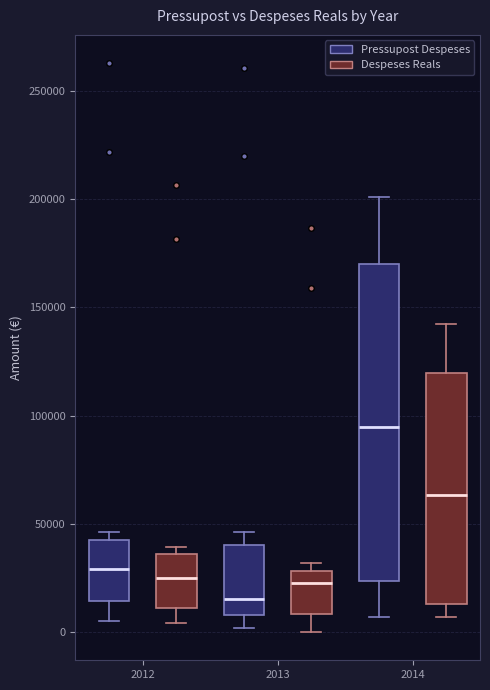

Which box's median line is the lowest?

2013 (Pressupost Despeses)